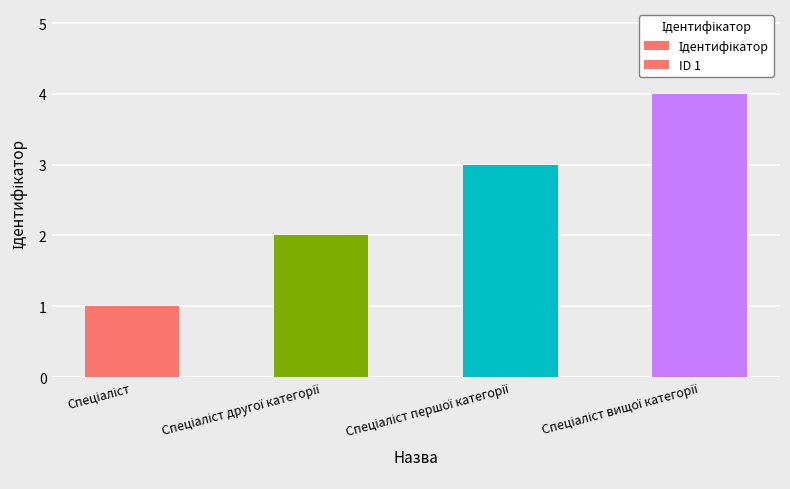

Which category has the lowest value across all series?

Спеціаліст